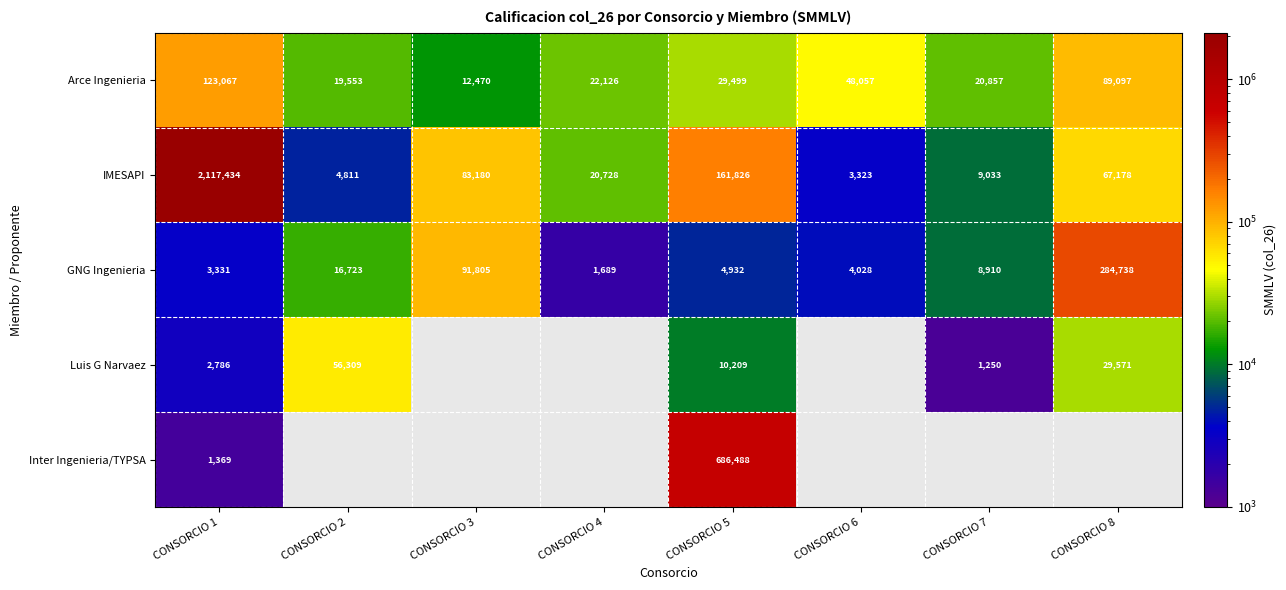

Is the value of GNG Ingenieria at CONSORCIO 3 greater than the value of Luis G Narvaez at CONSORCIO 1?

Yes